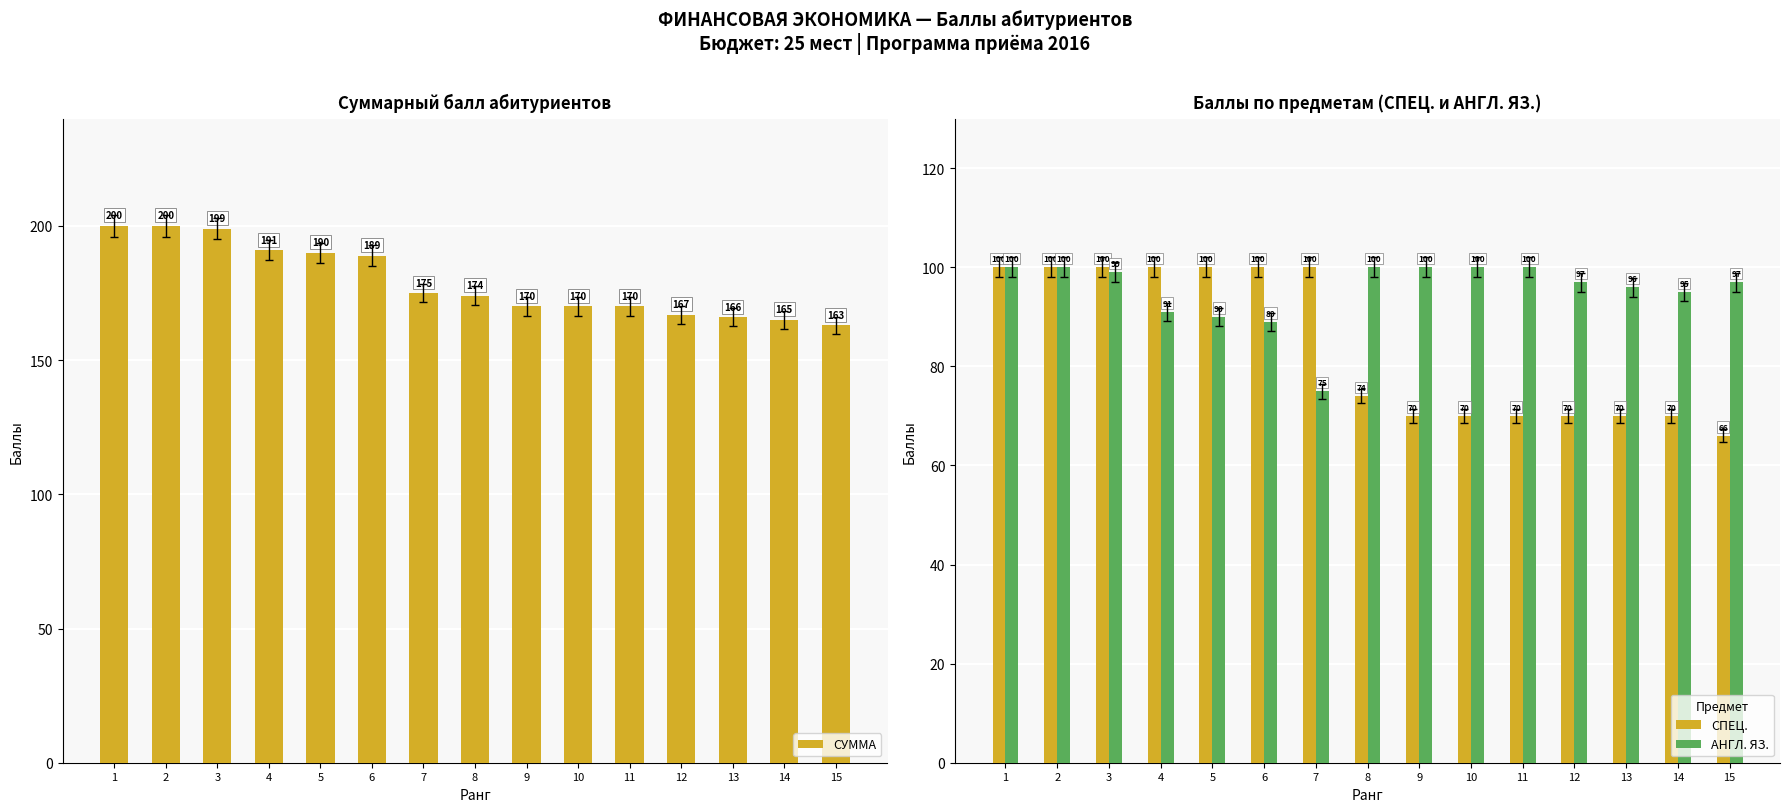

Reading left to right, list all the values displayed in this chart.

СУММА: 1=200	2=200	3=199	4=191	5=190	6=189	7=175	8=174	9=170	10=170	11=170	12=167	13=166	14=165	15=163
СПЕЦ.: 1=100	2=100	3=100	4=100	5=100	6=100	7=100	8=74	9=70	10=70	11=70	12=70	13=70	14=70	15=66
АНГЛ. ЯЗ.: 1=100	2=100	3=99	4=91	5=90	6=89	7=75	8=100	9=100	10=100	11=100	12=97	13=96	14=95	15=97